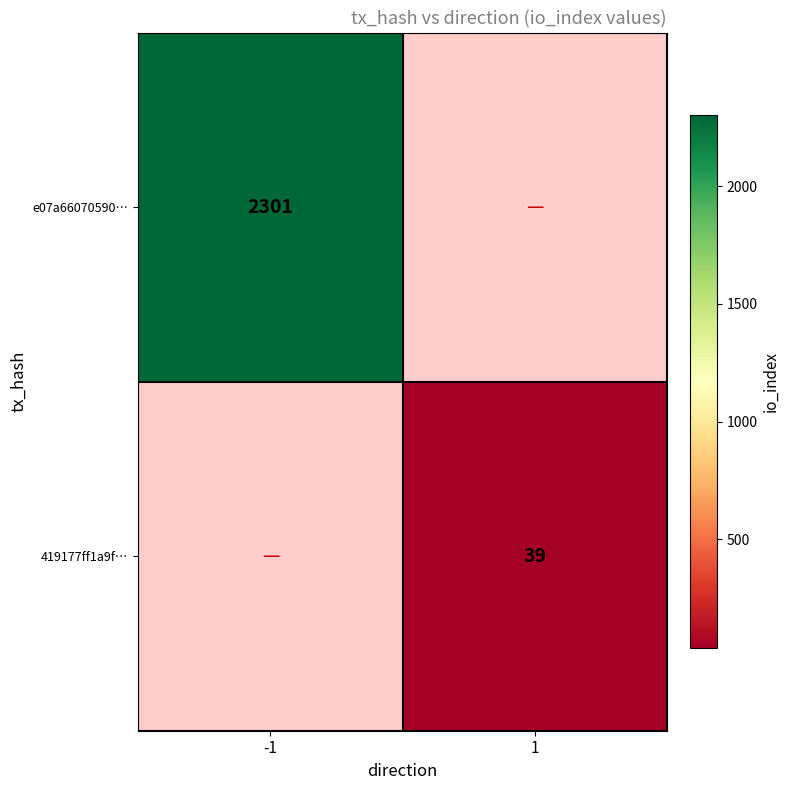

The value of e07a66070590… at -1 is 2301. True or false?

True